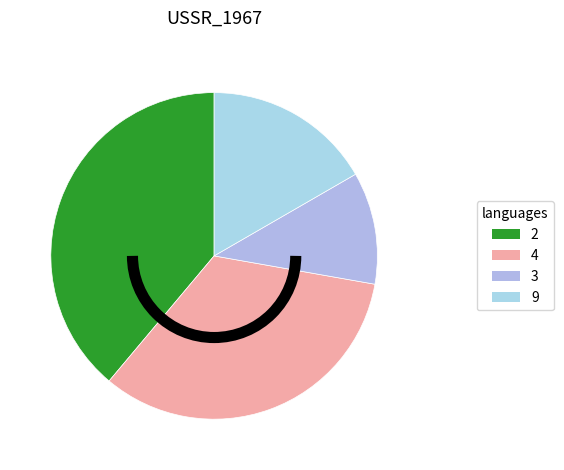

What is the smallest slice in the pie chart?

3